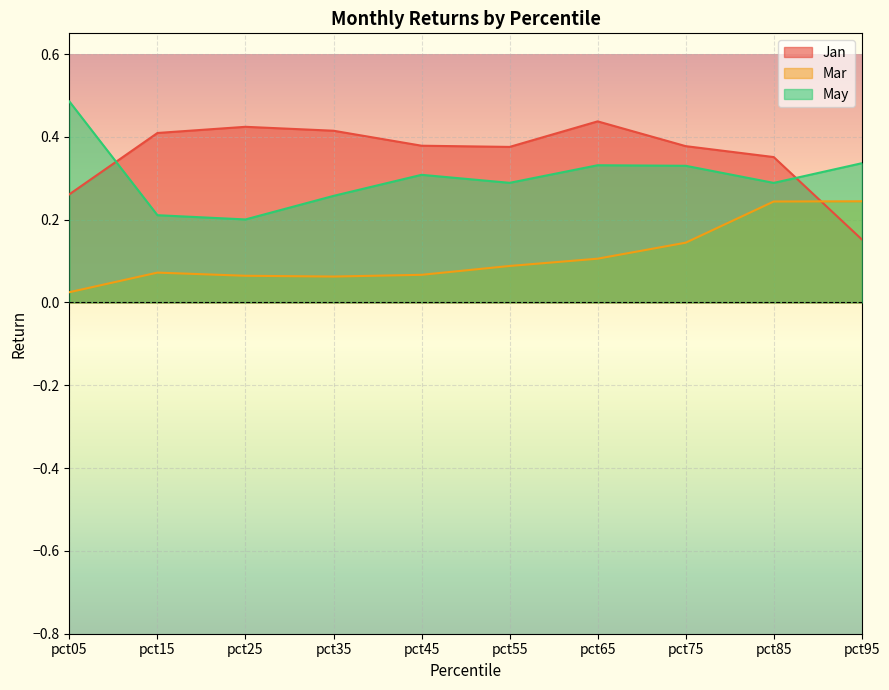

How many interior local peaks does the Mar series have?

1